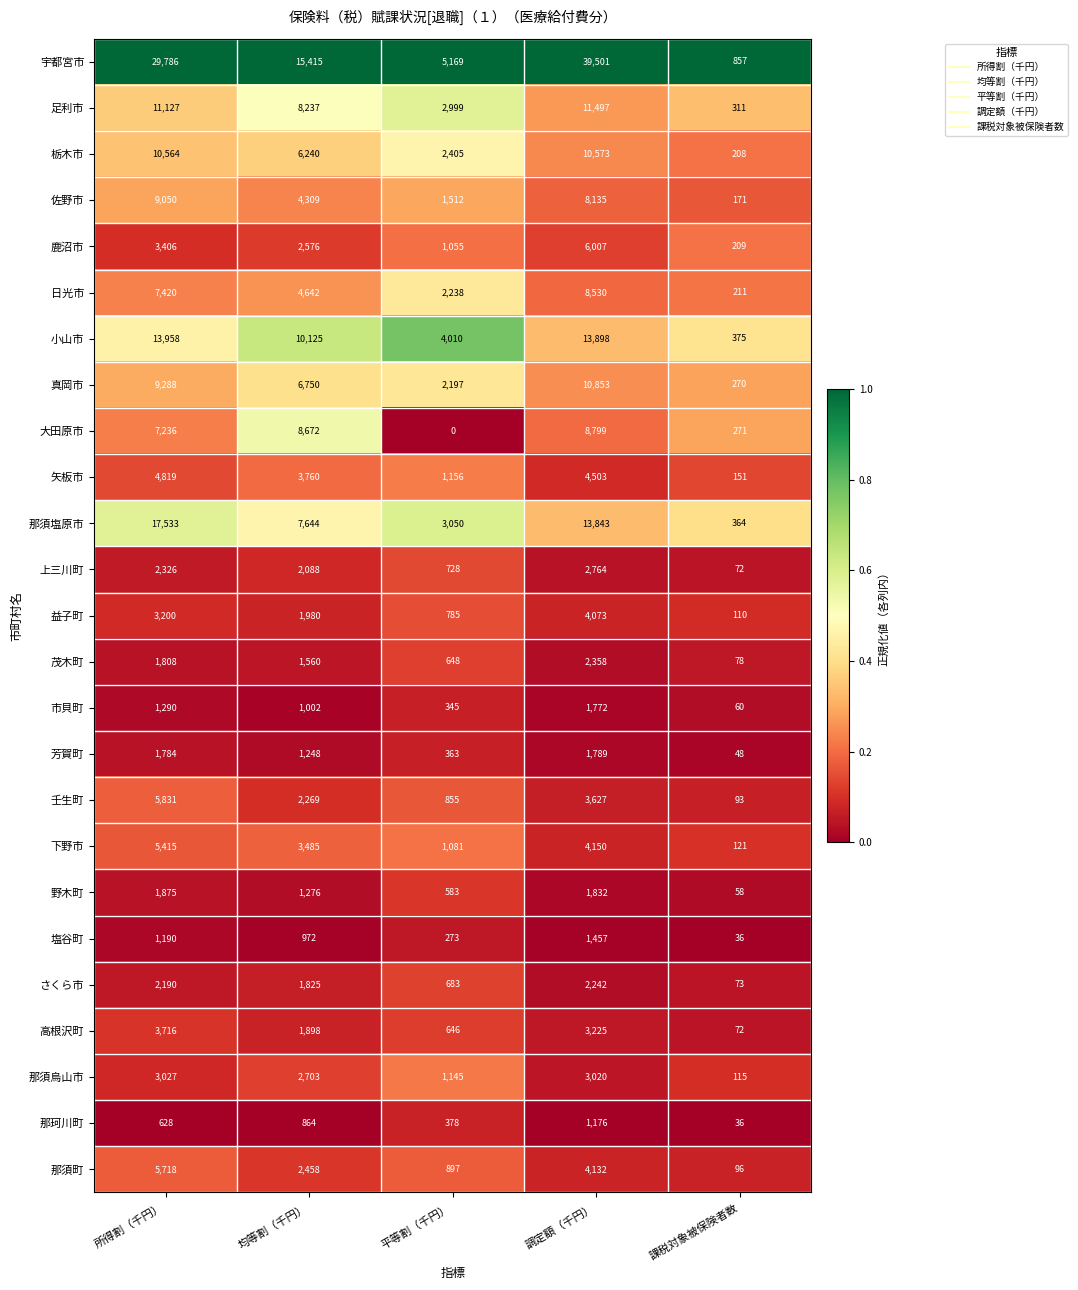

The 足利市 series shows 11497 at 調定額（千円）. True or false?

True